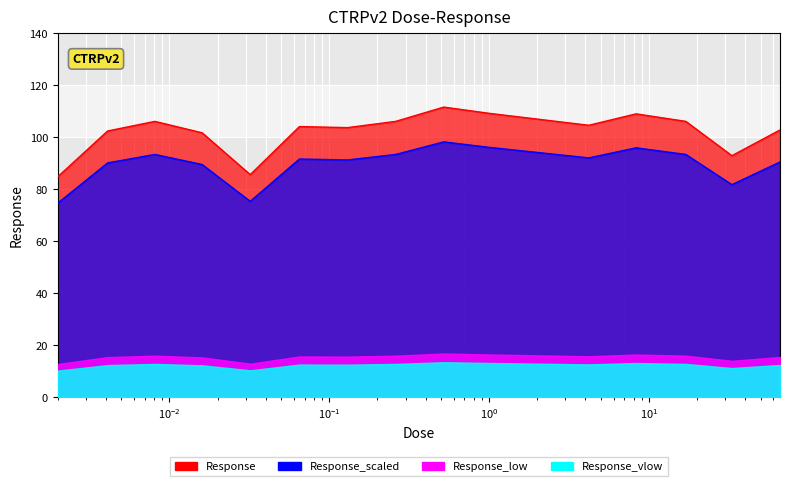

Rank the categories by value from highest to lowest.

0.52, 1.0, 8.3, 0.0081, 0.26, 17.0, 4.2, 0.065, 0.13, 66.0, 0.0041, 0.016, 33.0, 0.032, 0.002